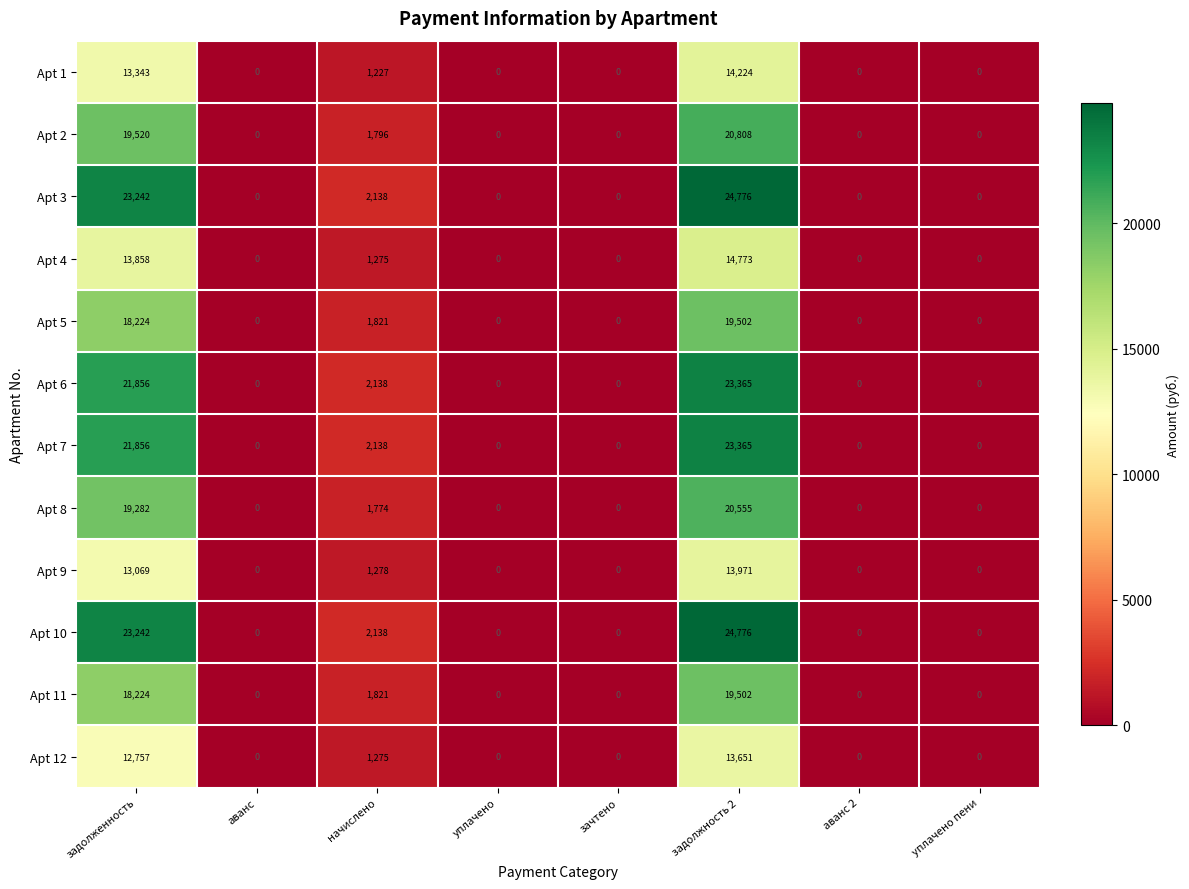

Which category has the highest value in the Apt 12 series?

задолжность 2